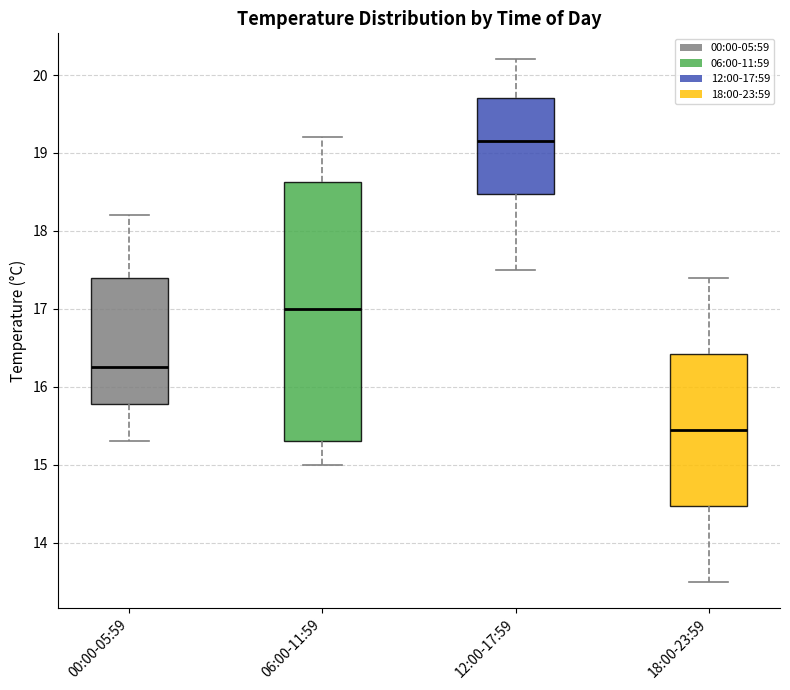

Which box is the tallest, from its lower edge to its upper edge?

06:00-11:59